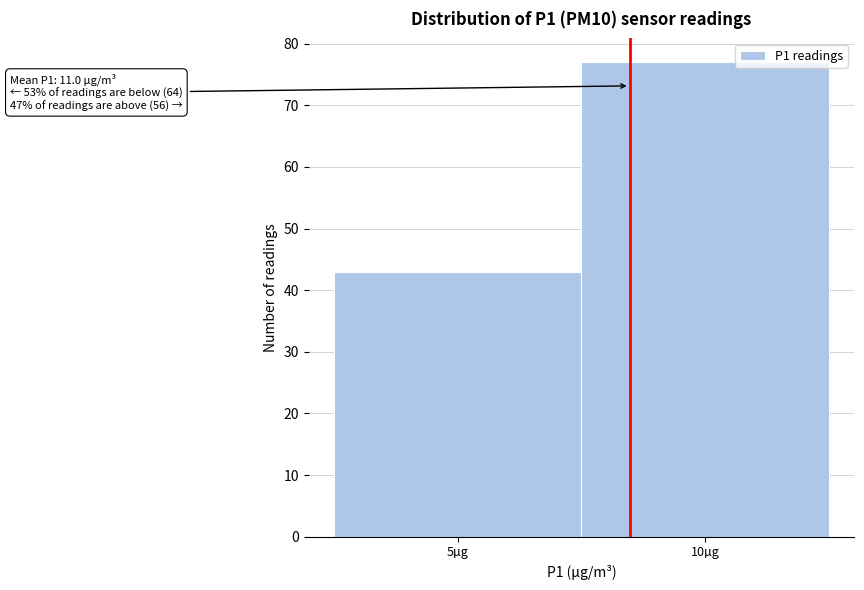

Reading left to right, transcribe all the data shown in this chart.

43	77